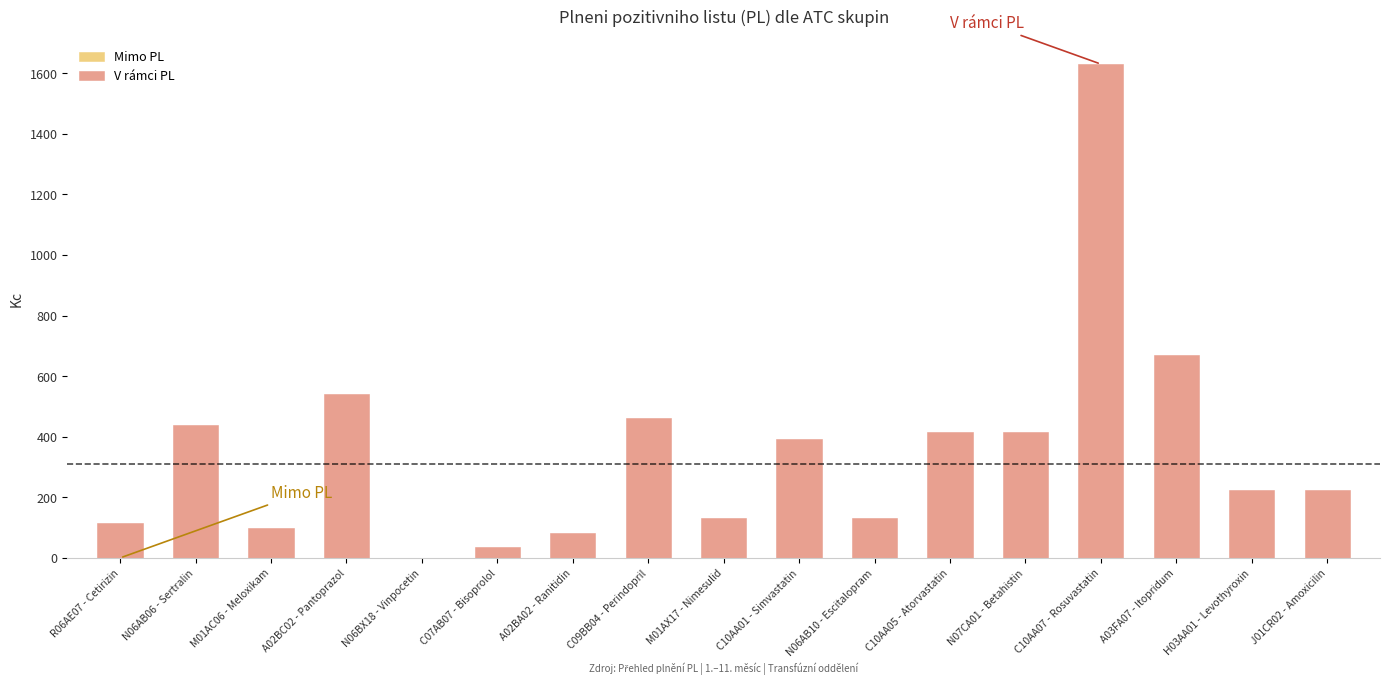

Where is the data nearest to the value 815?

A03FA07 - Itopridum